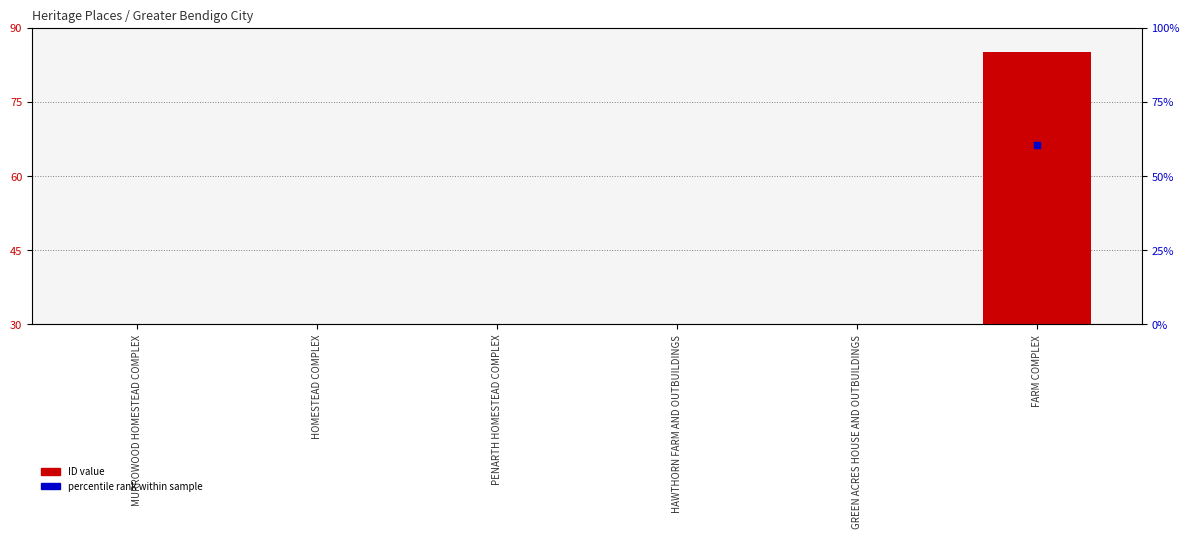

Which series has the largest total across all categories?

ID (scaled)